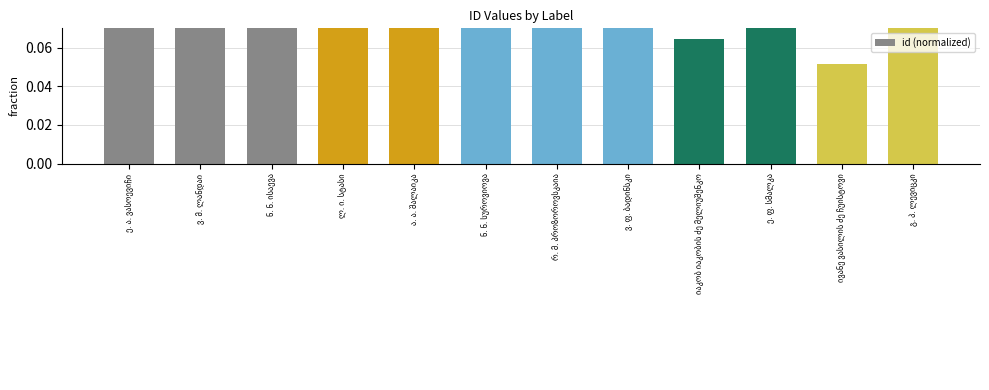

What is the sum of all values?

0.8